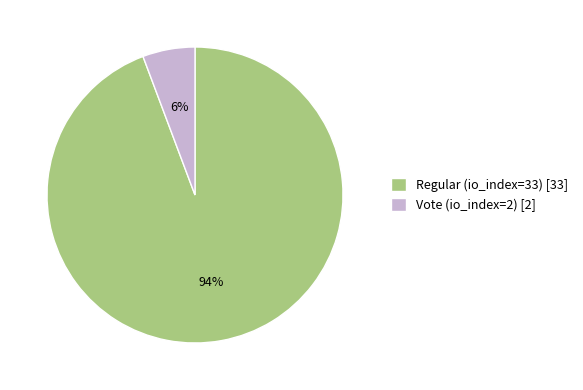

To the nearest percent, what is the average slice percentage?

50%